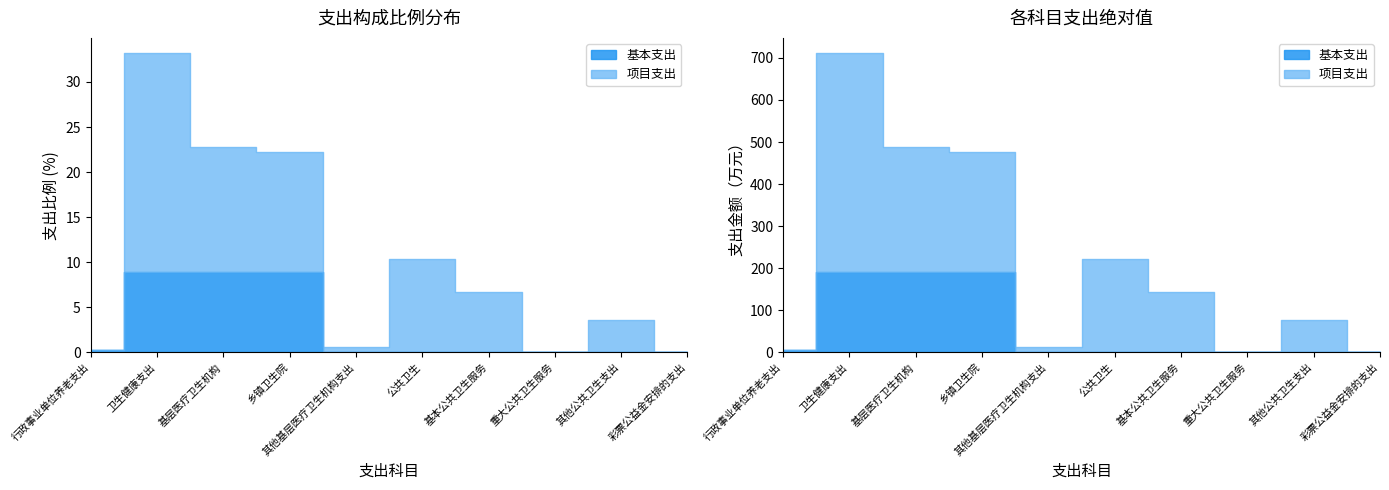

What is the difference between the highest and lowest values at 行政事业单位养老支出?

5.6